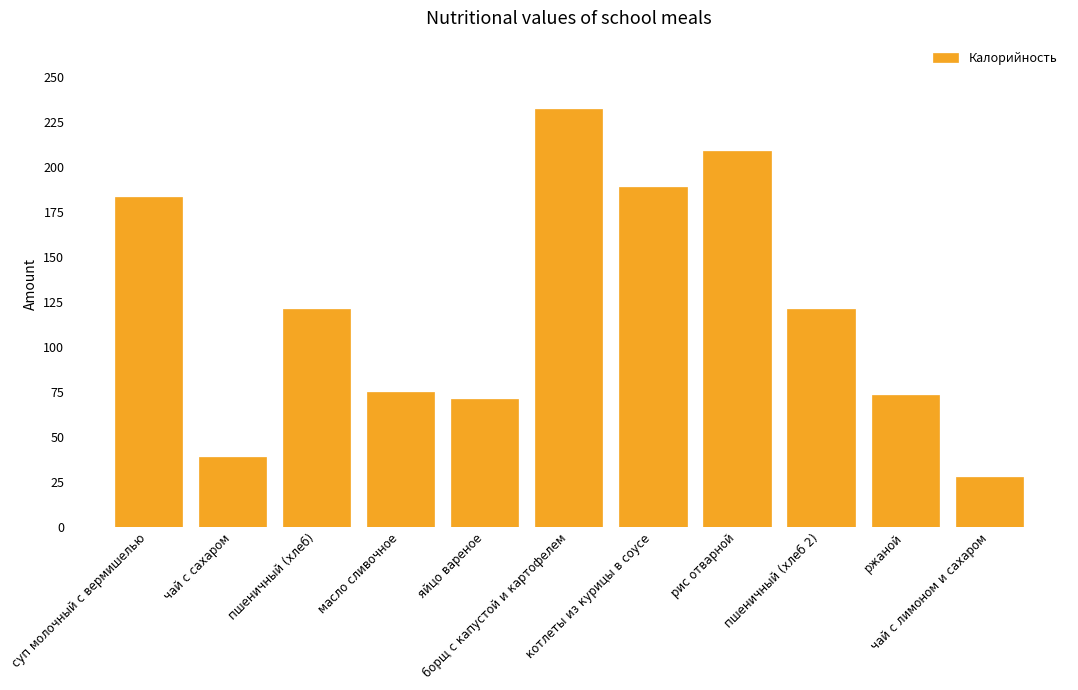

The chart shows a value of 70.8 at яйцо вареное. True or false?

True